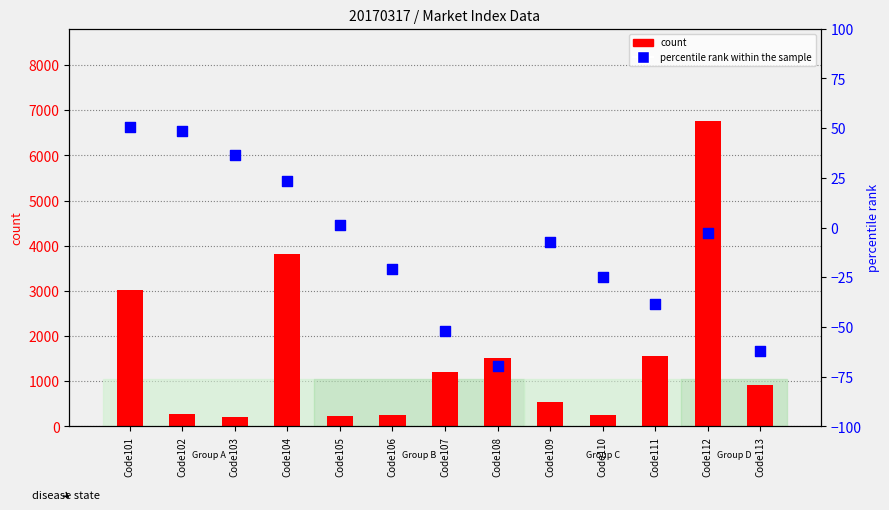

Which series contains the highest Y value?

count